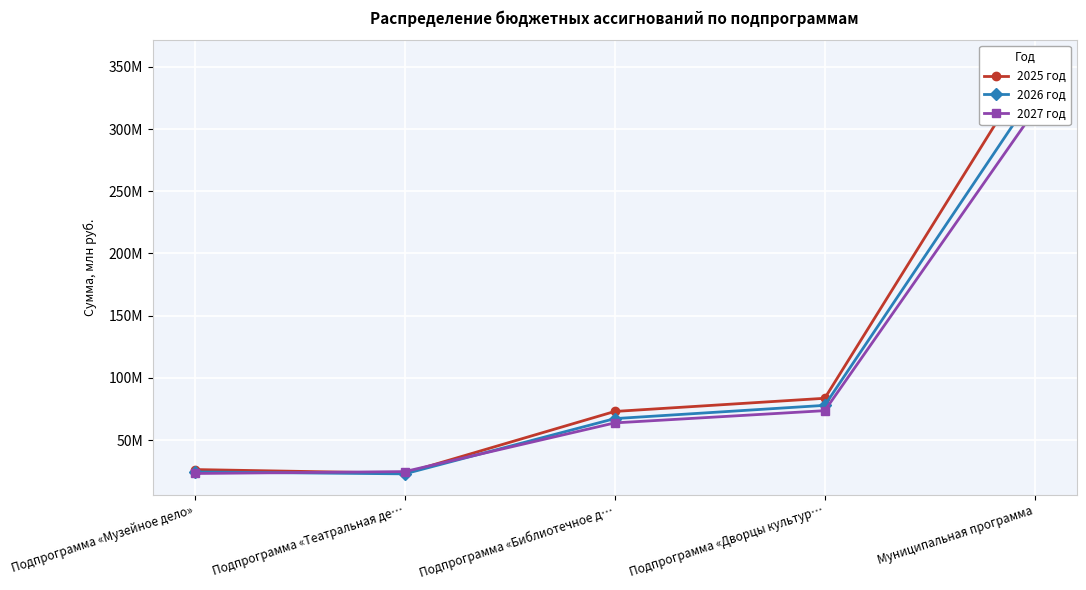

Which category has the highest value across all series?

Муниципальная программа